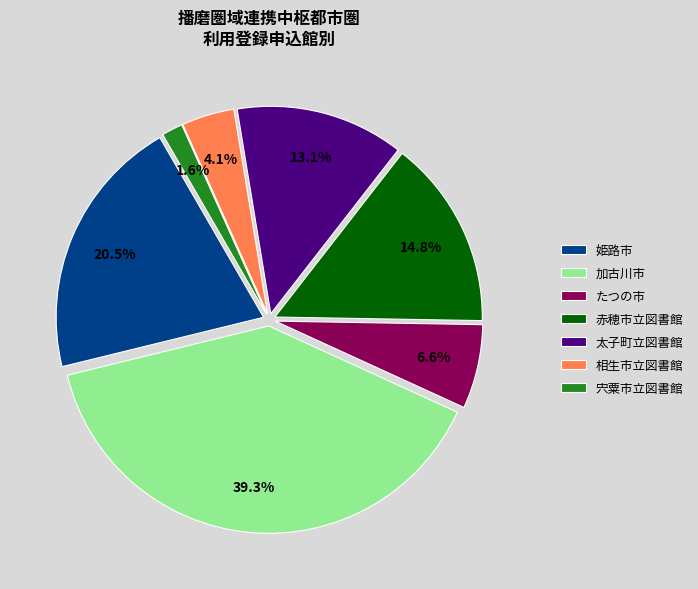

Does 太子町立図書館 account for over 50% of the chart?

No